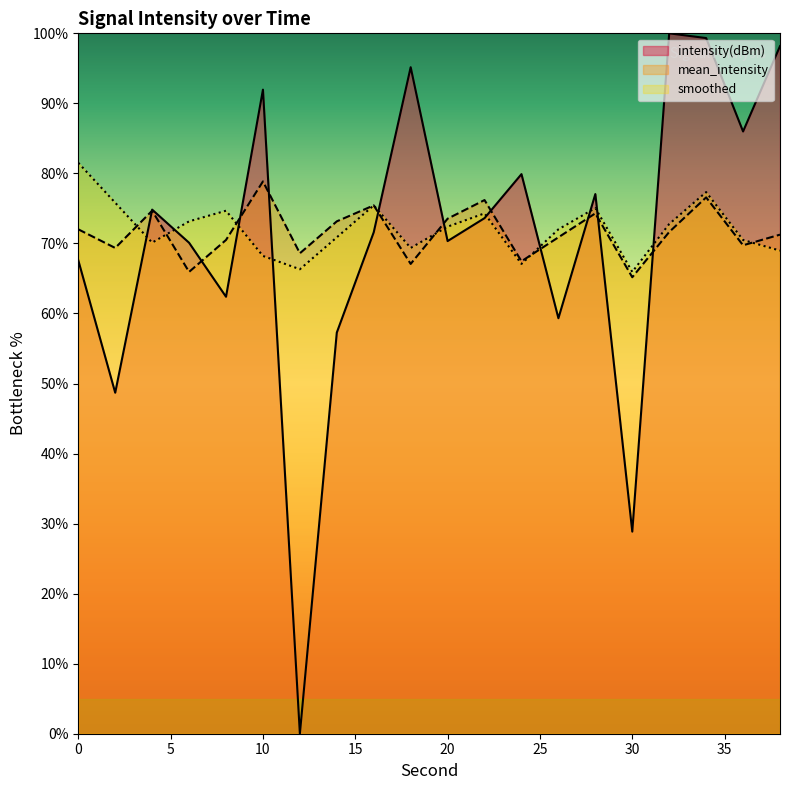

The intensity(dBm) series shows 98.2 at 38. True or false?

True